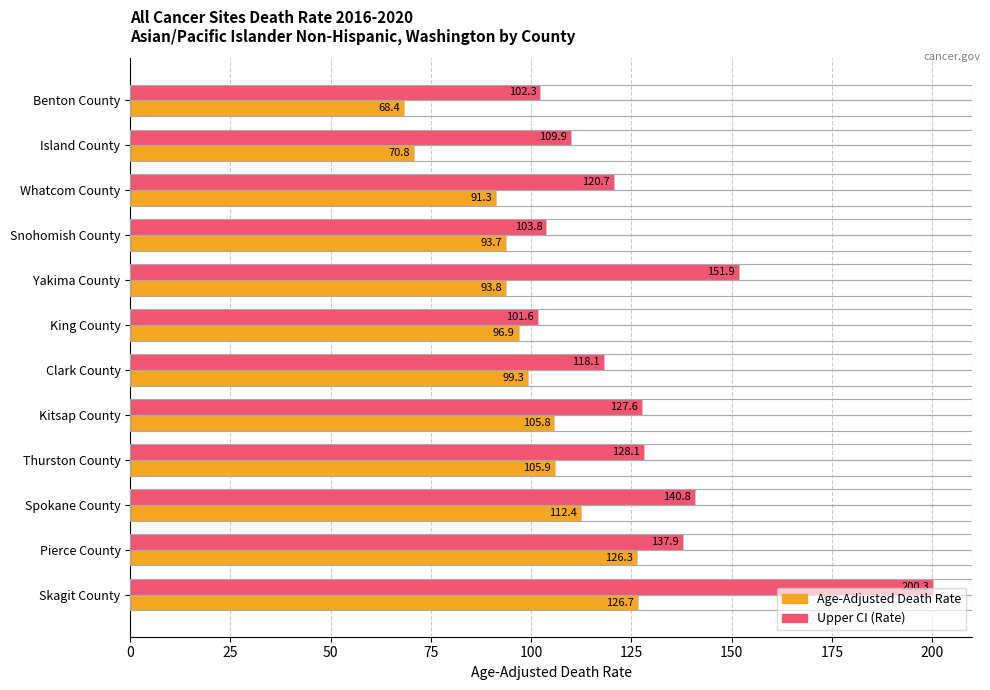

What are all the series names shown in the legend?

Age-Adjusted Death Rate, Upper CI (Rate)